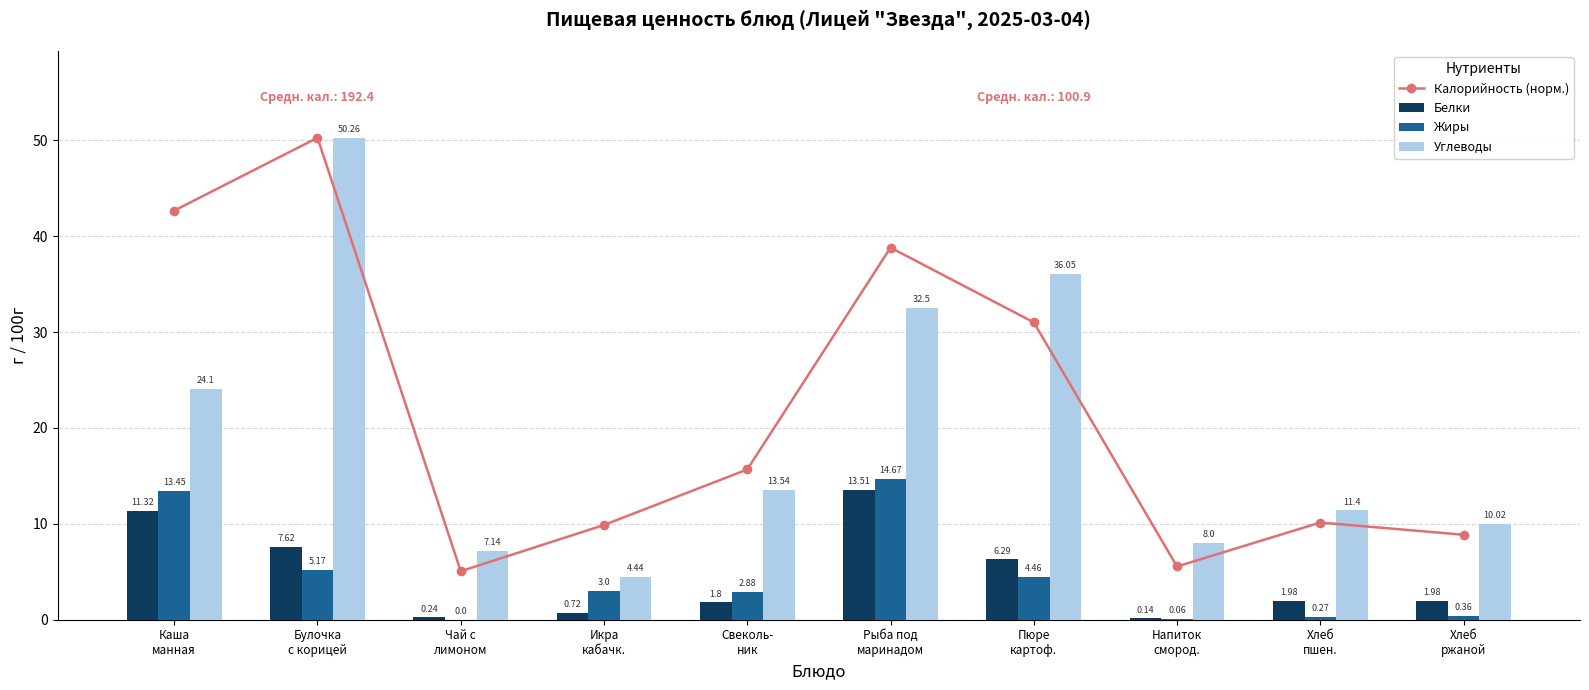

What are all the series names shown in the legend?

Калорийность (норм.), Белки, Жиры, Углеводы